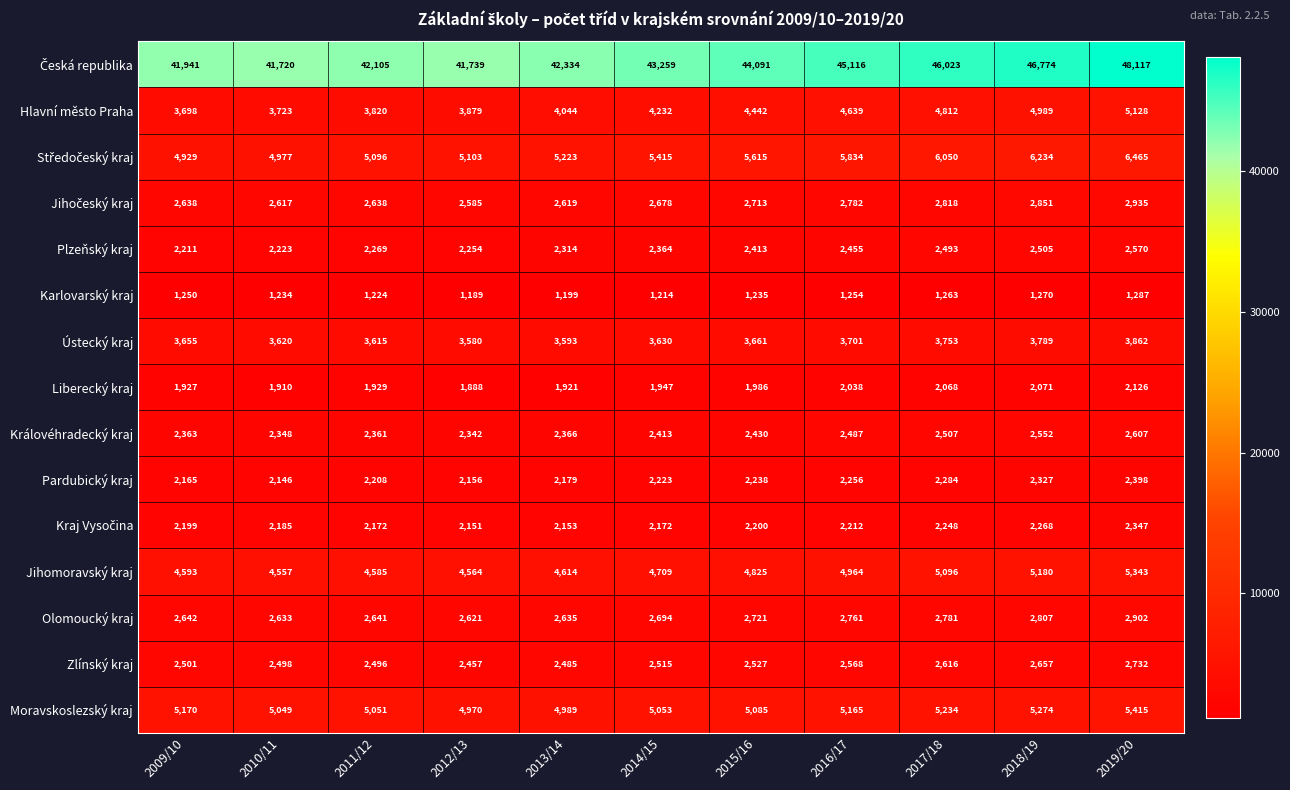

Is it true that Pardubický kraj equals 2959 at 2013/14?

False